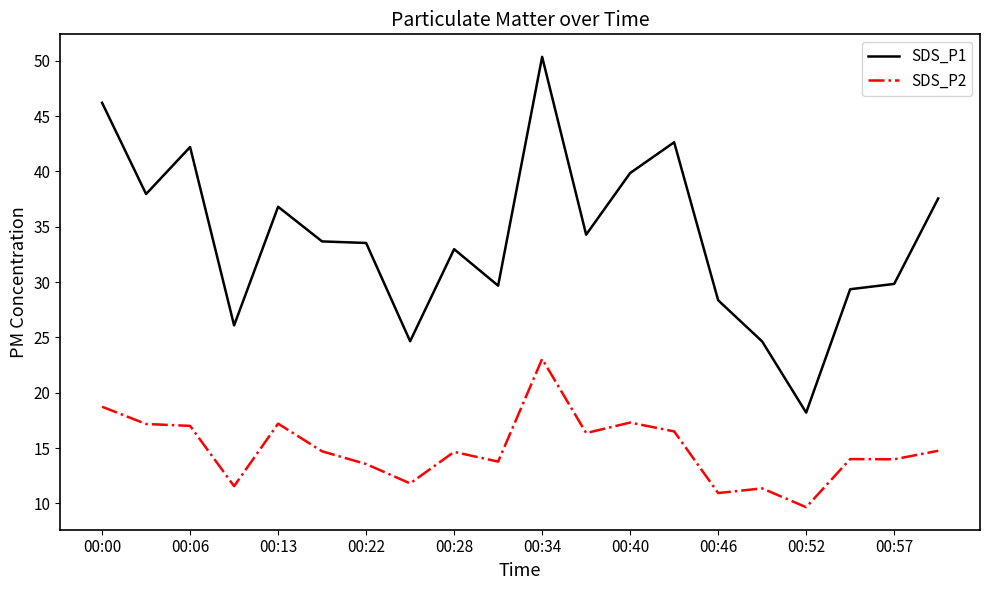

True or false: SDS_P2 and SDS_P1 intersect in this chart.

False